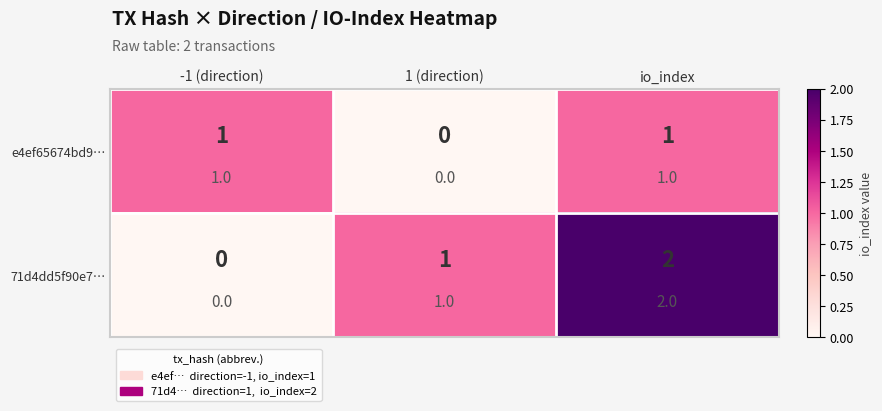

Is it true that e4ef65674bd9… equals 1 at io_index?

True